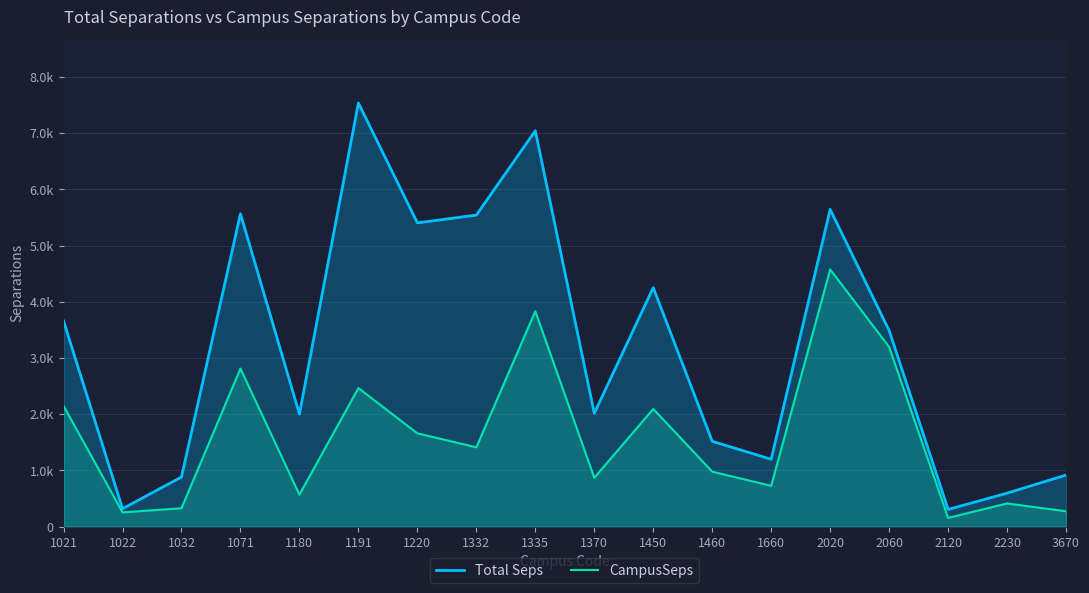

Which category has the highest value across all series?

1191